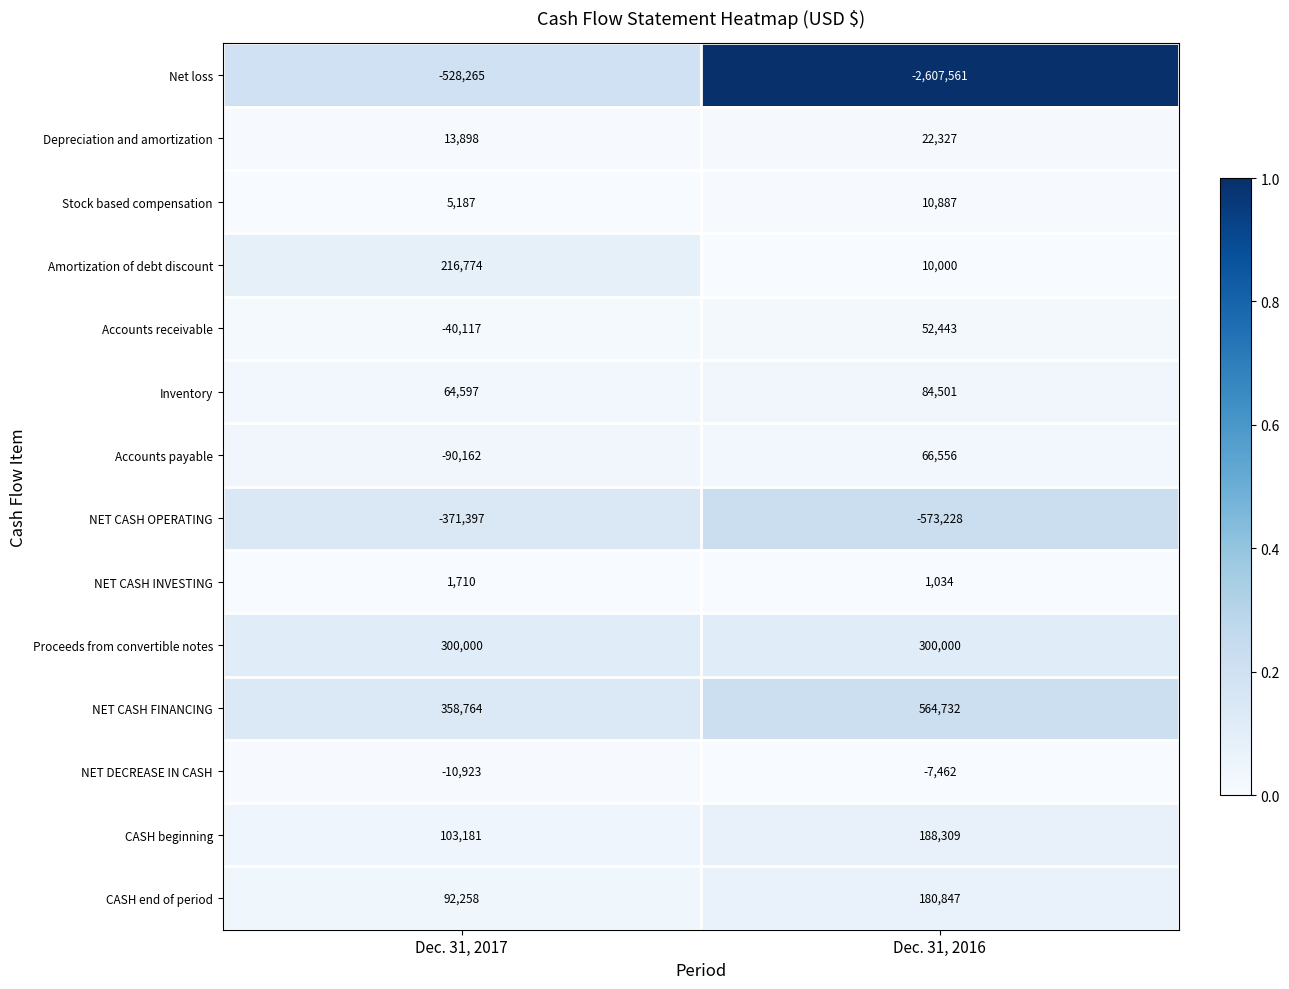

What is the difference between the maximum and minimum values in the Stock based compensation series?

5700